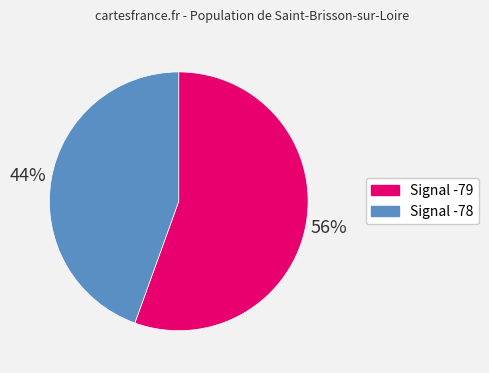

To the nearest percent, what is the average slice percentage?

50%